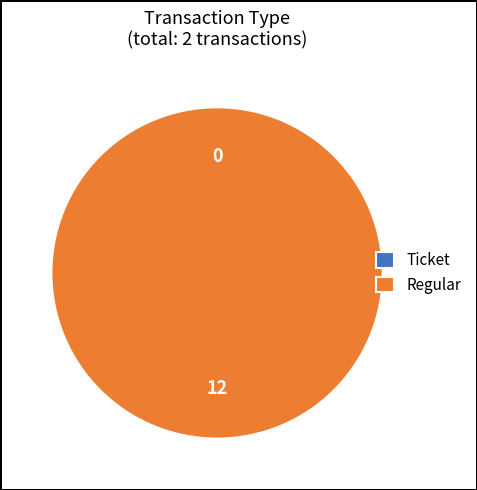

Which category has the biggest portion of the pie?

Regular